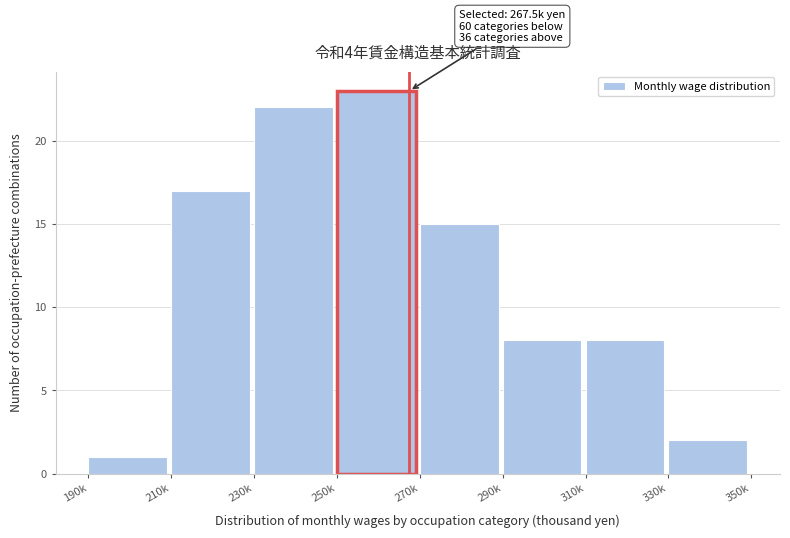

Reading right to left, list all the values displayed in this chart.

2	8	8	15	23	22	17	1